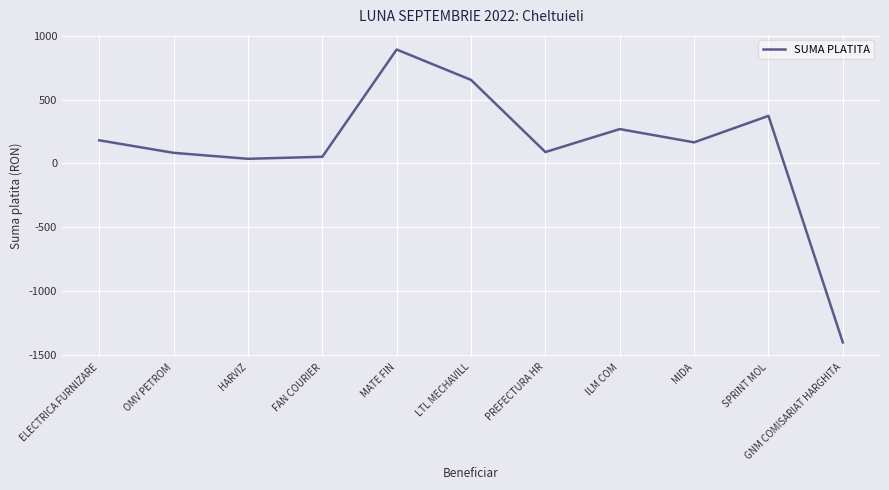

What is the smallest value displayed?

-1403.1